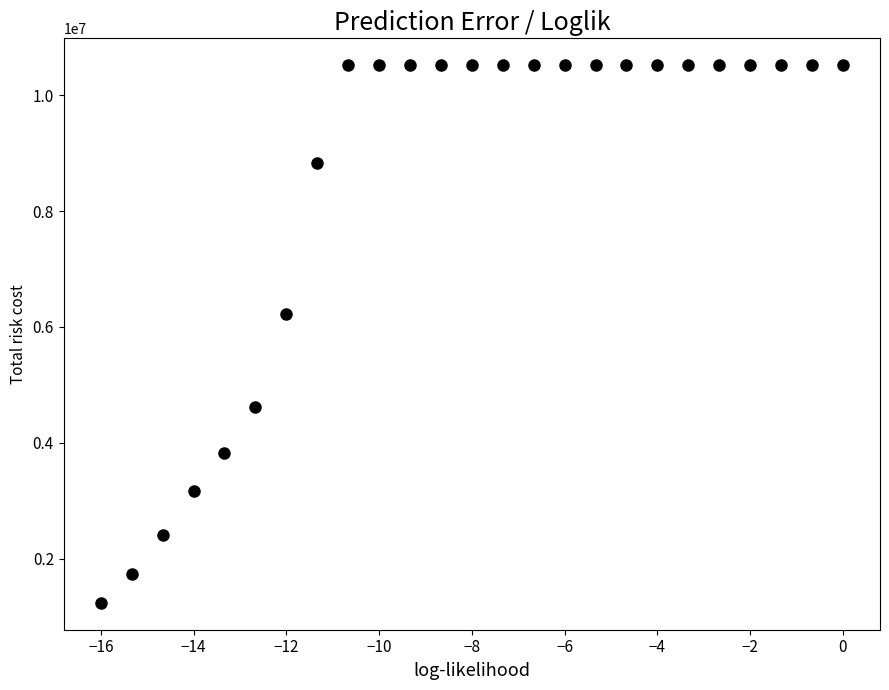

What is the range of X values (max minus min)?

16.0